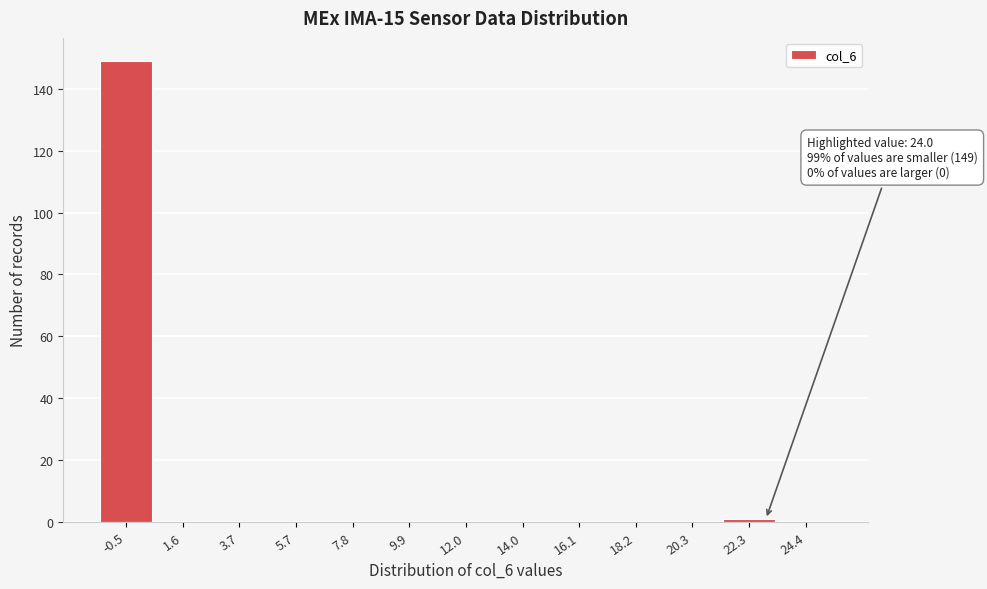

Reading left to right, transcribe all the data shown in this chart.

-0.5=149	1.6=0	3.7=0	5.7=0	7.8=0	9.9=0	12.0=0	14.0=0	16.1=0	18.2=0	20.3=0	22.3=1	24.4=0